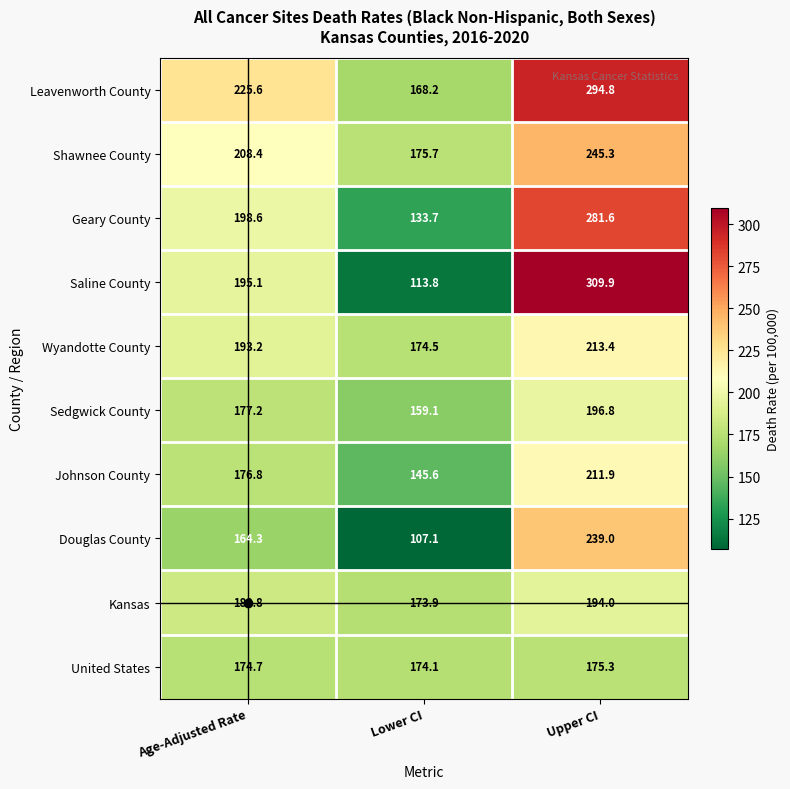

What is the maximum value shown in the chart?

309.9